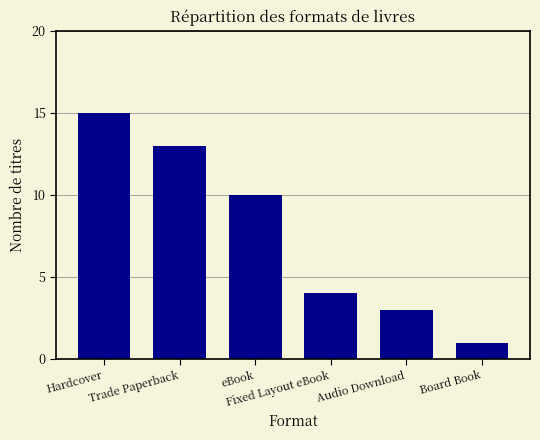

What is the value of the 5th bar from the left?

3